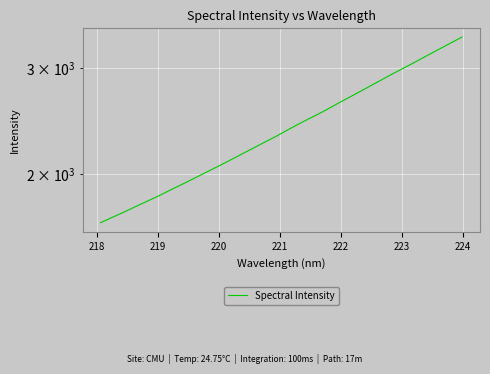

What is the smallest value displayed?

1655.6